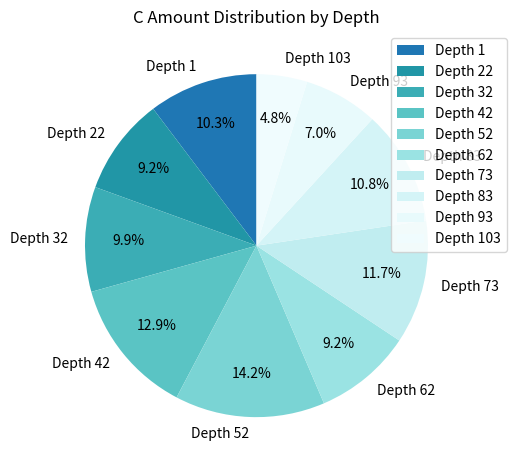

Count the number of slices in the pie.

10